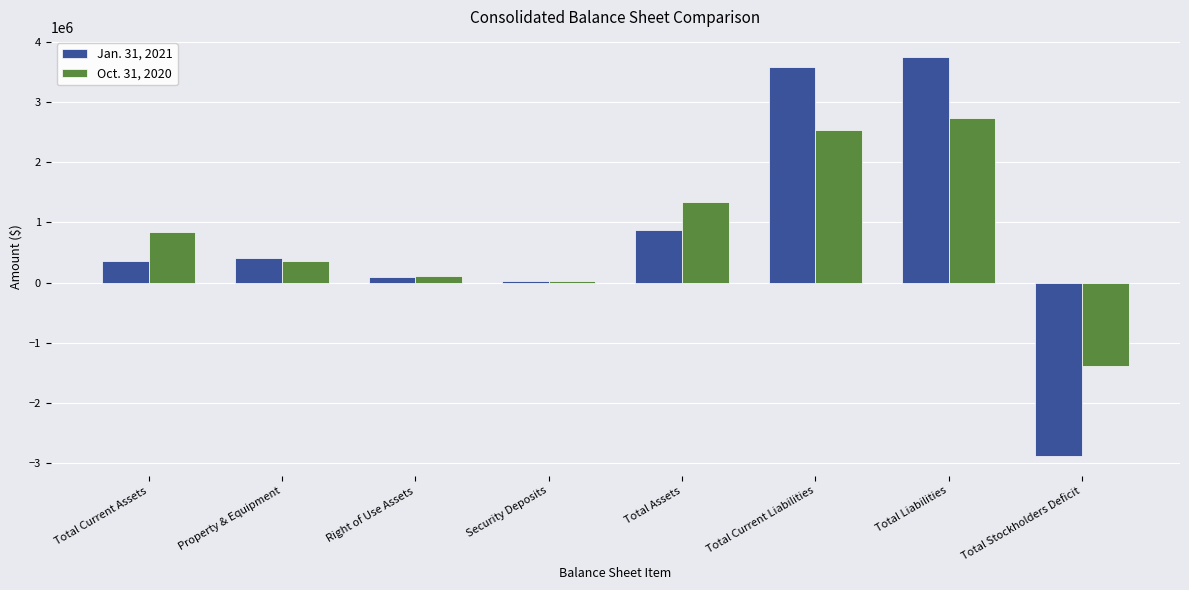

The Jan. 31, 2021 series shows 870925 at Total Assets. True or false?

True